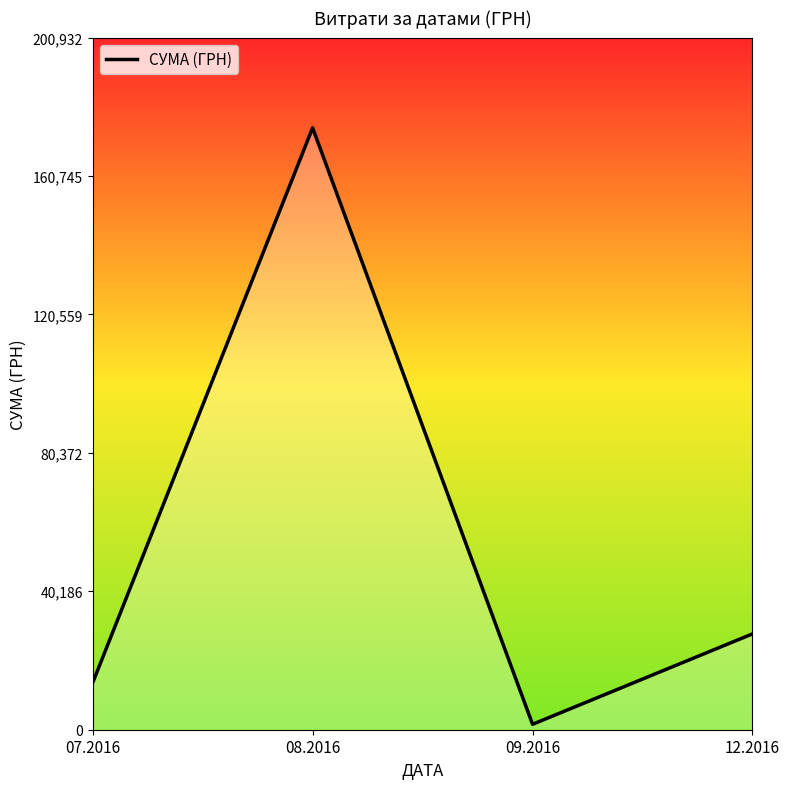

Is it true that the value at 12.2016 is 13070.0?

False